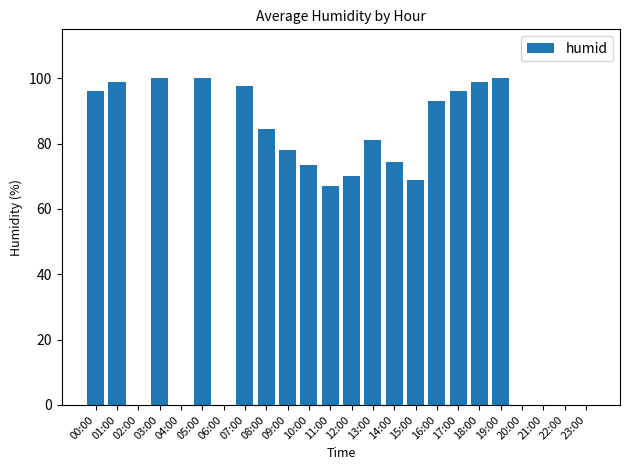

What is the change in value from 06:00 to 09:00?

+78.0